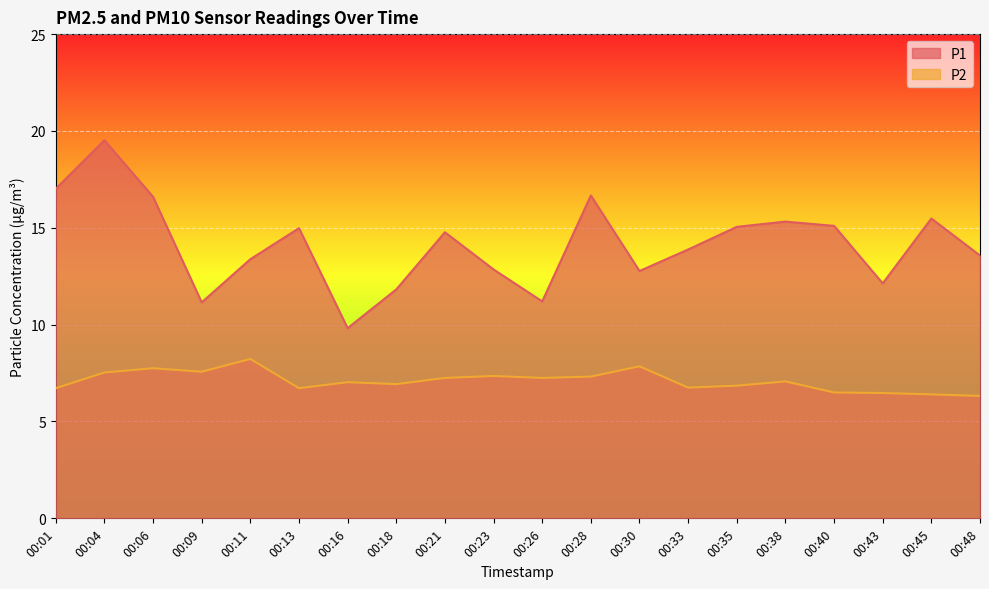

True or false: P2 and P1 cross at least once.

False